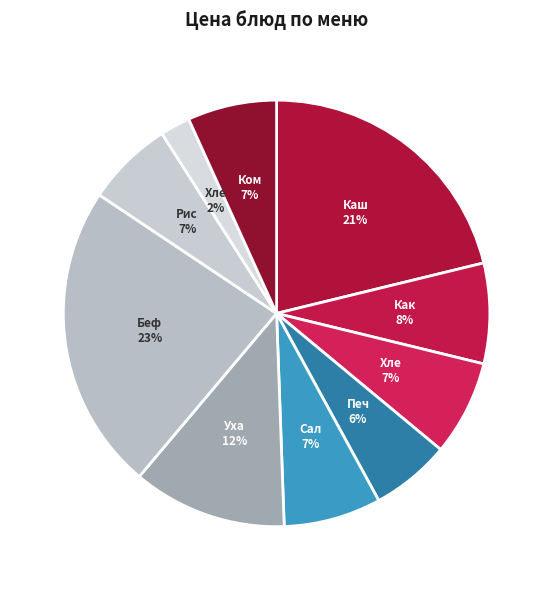

What is the largest slice in the pie chart?

Бефстроганов из отварной говядины